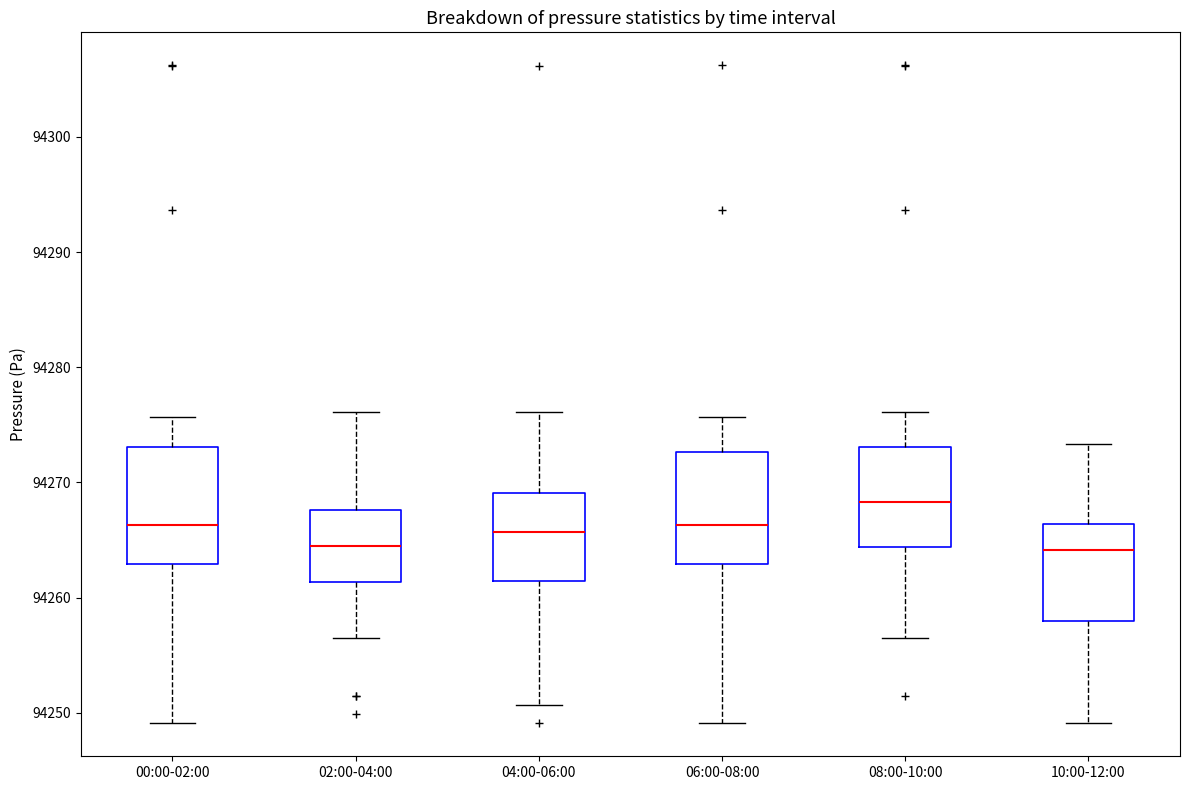

Reading left to right, read every box against the y-axis: the position of its median line, the range the box covers, and the ends of its whiskers. The values are not printed on the chart, so give them approximately, as read against the axis.

00:00-02:00: median 94266, box 94263 to 94273, whiskers 94249 to 94276
02:00-04:00: median 94265, box 94261 to 94268, whiskers 94257 to 94276
04:00-06:00: median 94266, box 94261 to 94269, whiskers 94251 to 94276
06:00-08:00: median 94266, box 94263 to 94273, whiskers 94249 to 94276
08:00-10:00: median 94268, box 94264 to 94273, whiskers 94257 to 94276
10:00-12:00: median 94264, box 94258 to 94266, whiskers 94249 to 94273